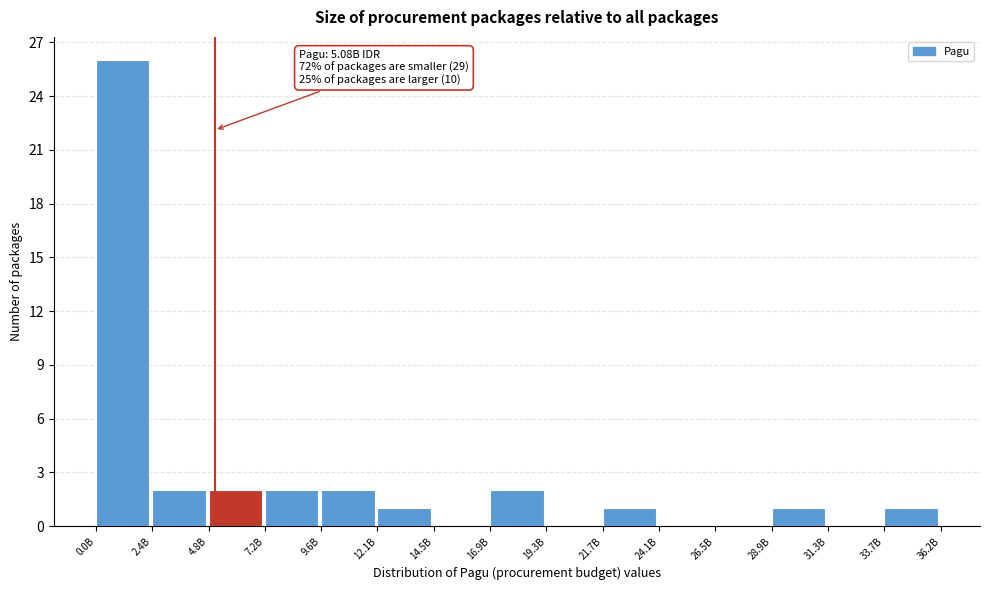

Reading left to right, transcribe all the data shown in this chart.

0.0B=26	2.4B=2	4.8B=2	7.2B=2	9.6B=2	12.1B=1	14.5B=0	16.9B=2	19.3B=0	21.7B=1	24.1B=0	26.5B=0	28.9B=1	31.3B=0	33.7B=1